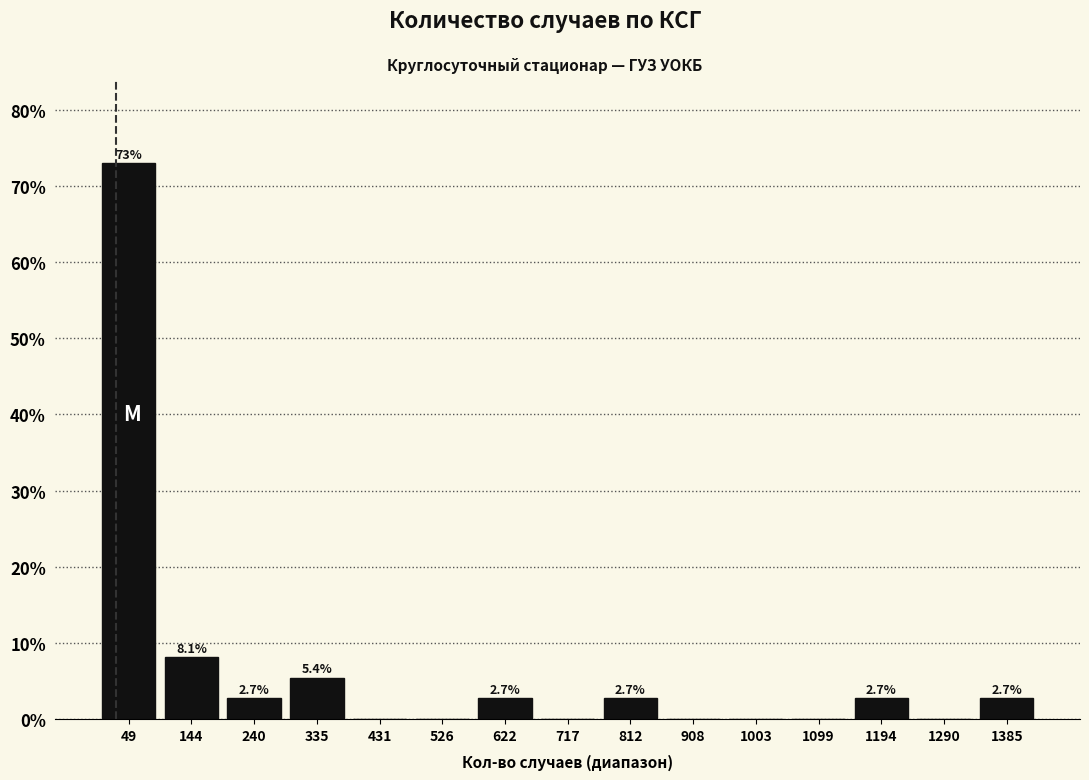

Over which range of the x-axis is the bar tallest?

0 to 100